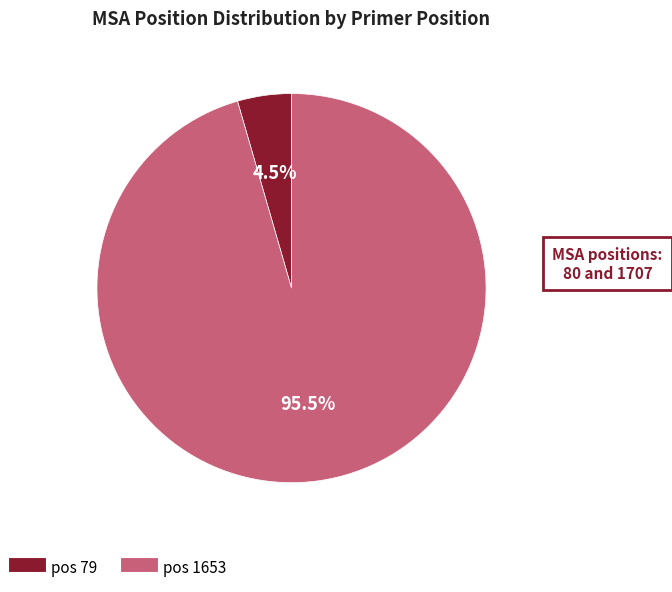

Is there a majority slice in this chart?

Yes